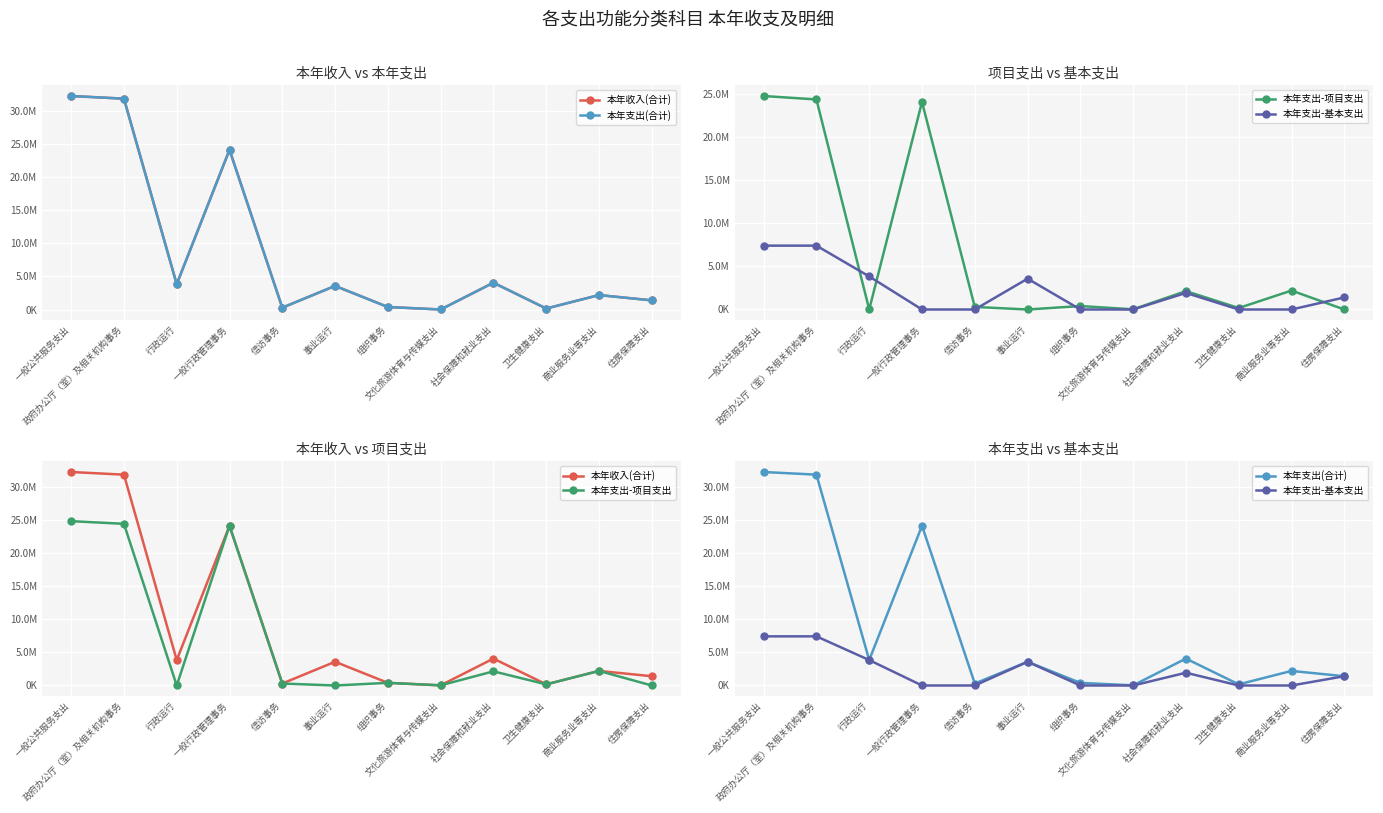

Is it true that 本年支出(合计) equals 4061947.1 at 社会保障和就业支出?

True